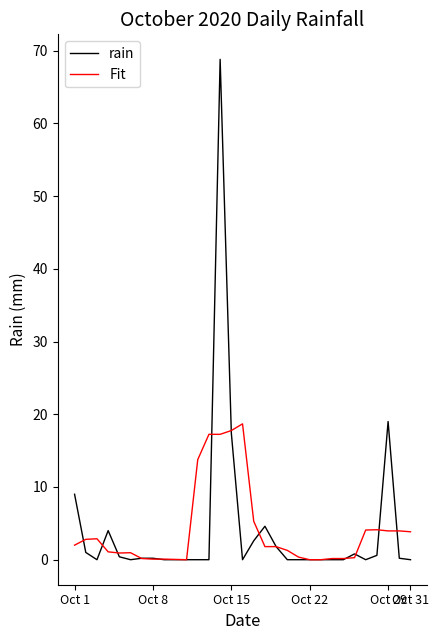

What are all the series names shown in the legend?

rain, Fit